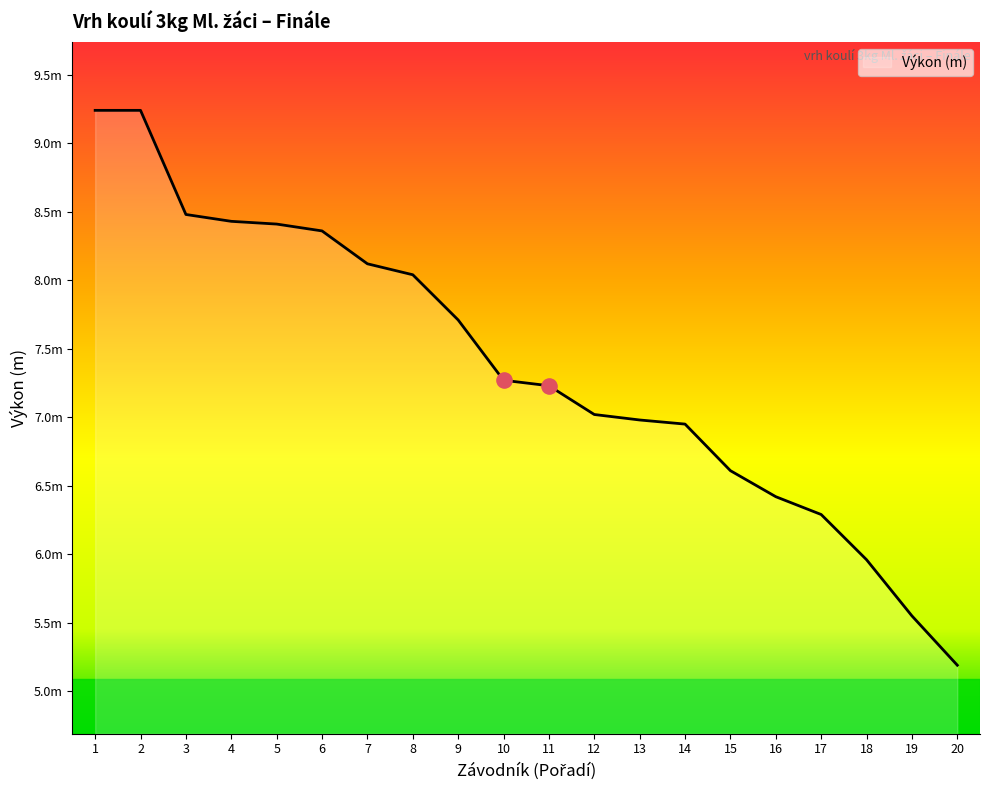

Is this an area chart (filled region under the line)?

Yes